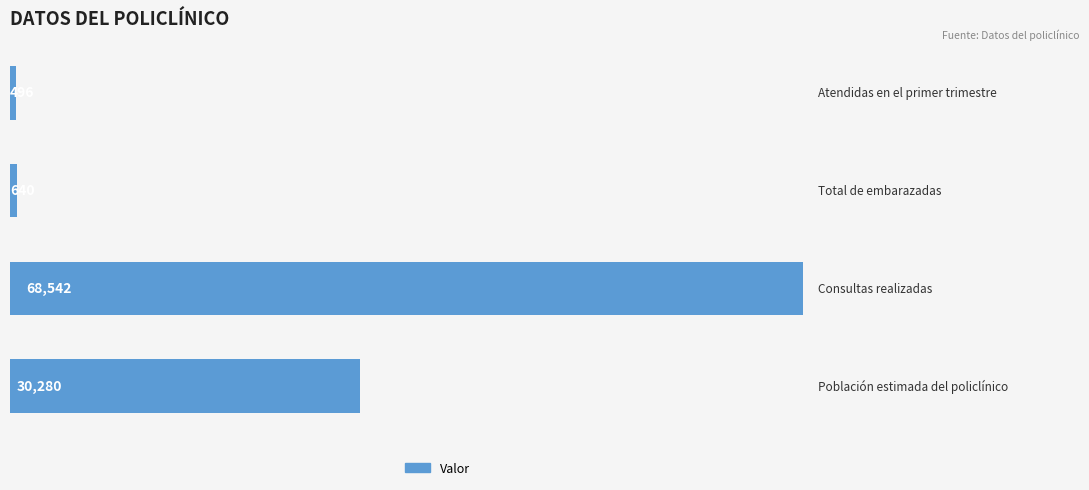

What is the sum of all values?

99958